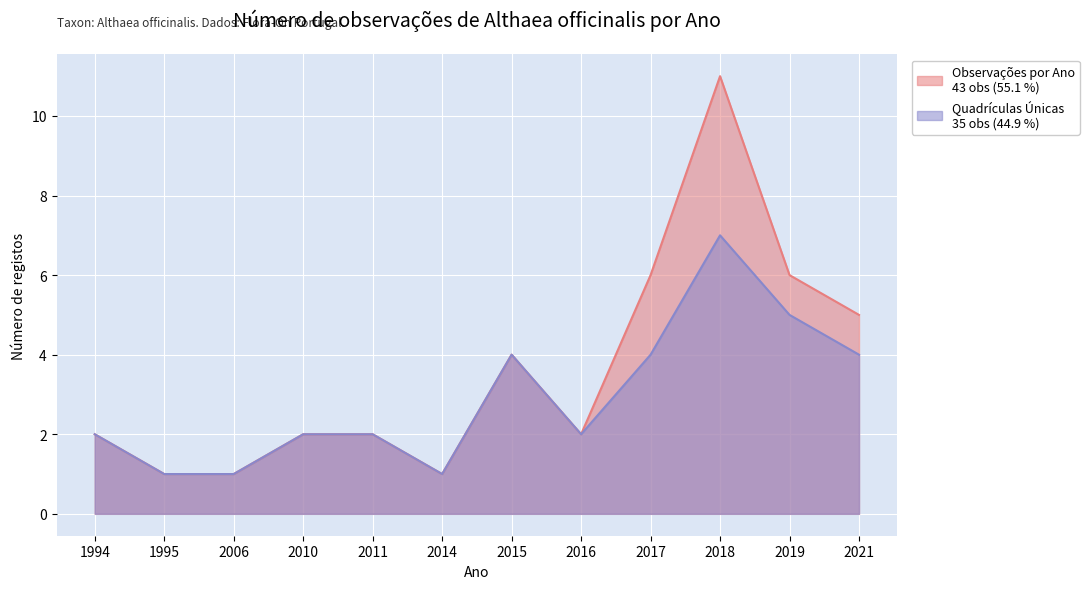

What is the value of the Quadrículas Únicas point at the 1st from the left?

2